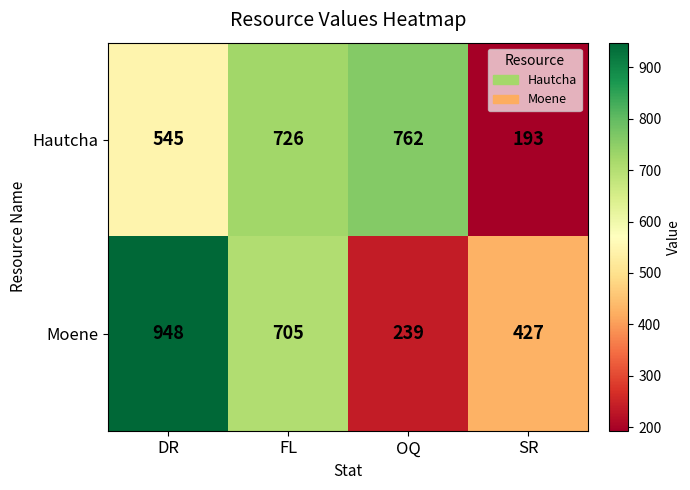

List the series in order of their overall mean, highest first.

Moene, Hautcha